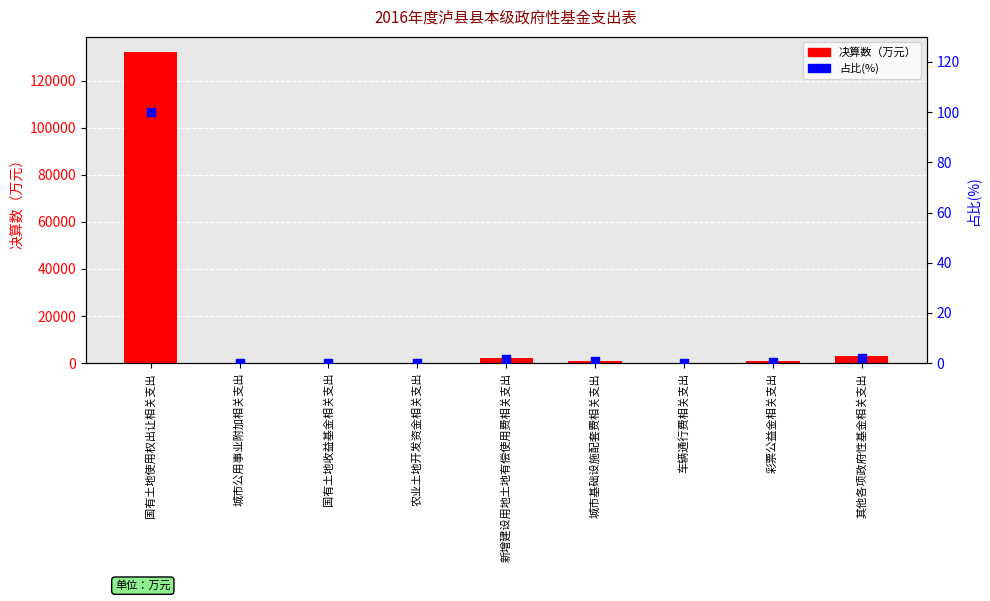

Which series has the widest spread of Y values?

决算数（万元）